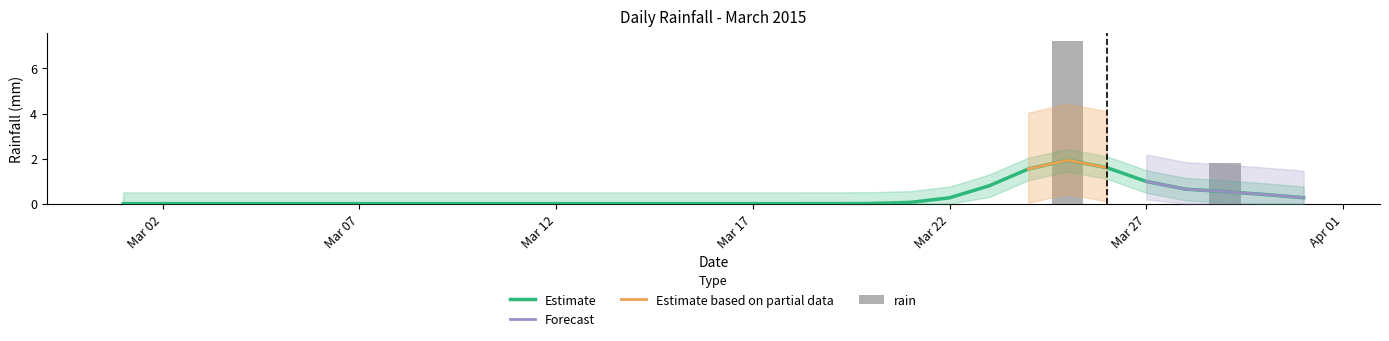

The value at Mar 02 is 0.0. True or false?

True